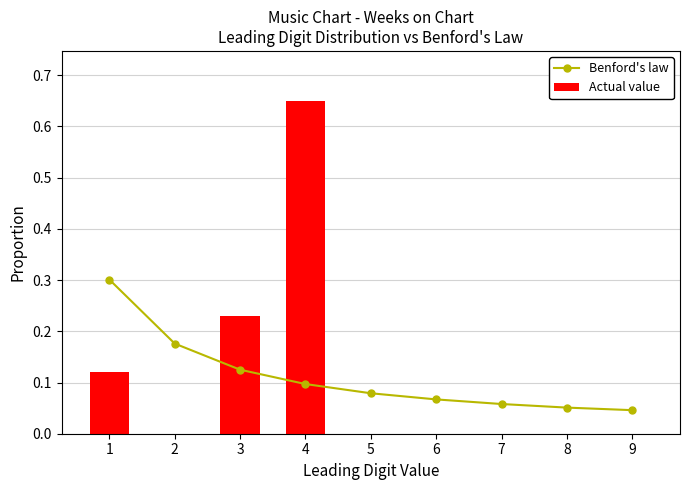

The Actual value series shows 0.4 at 7. True or false?

False